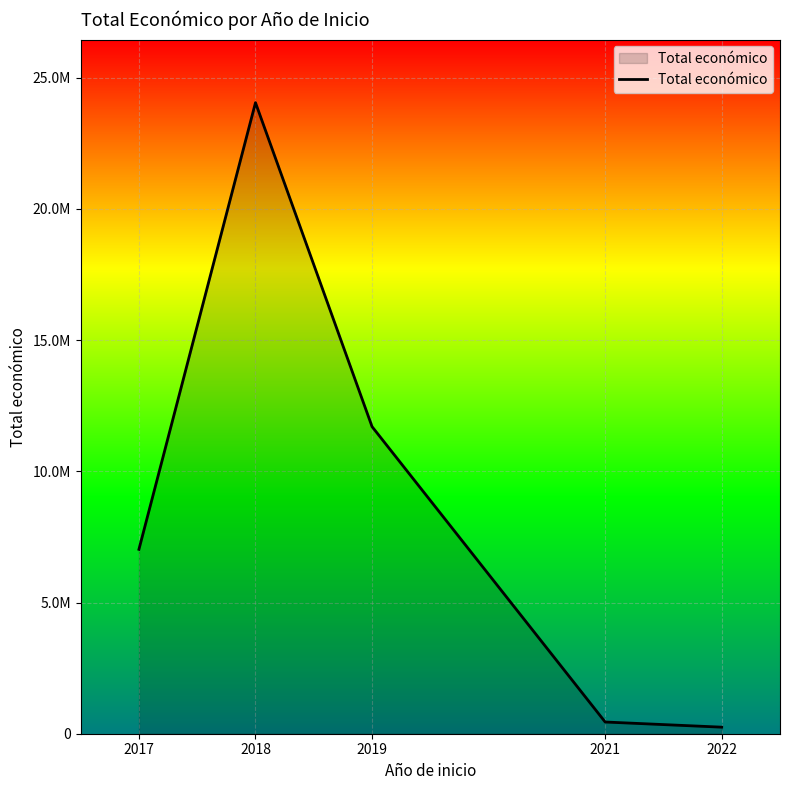

Reading right to left, list all the values displayed in this chart.

2022=249910	2021=446440	2019=11703286	2018=24050880	2017=7027293